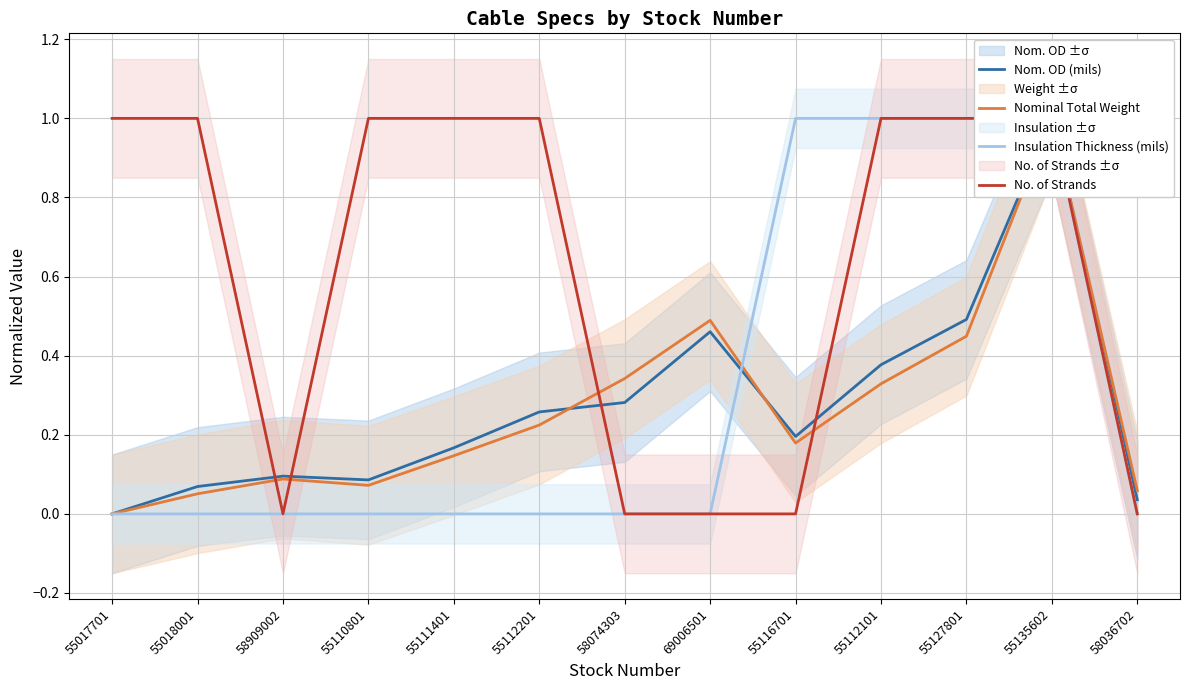

True or false: Nom. OD (mils) has a value of 0.5 at 55127801.

True